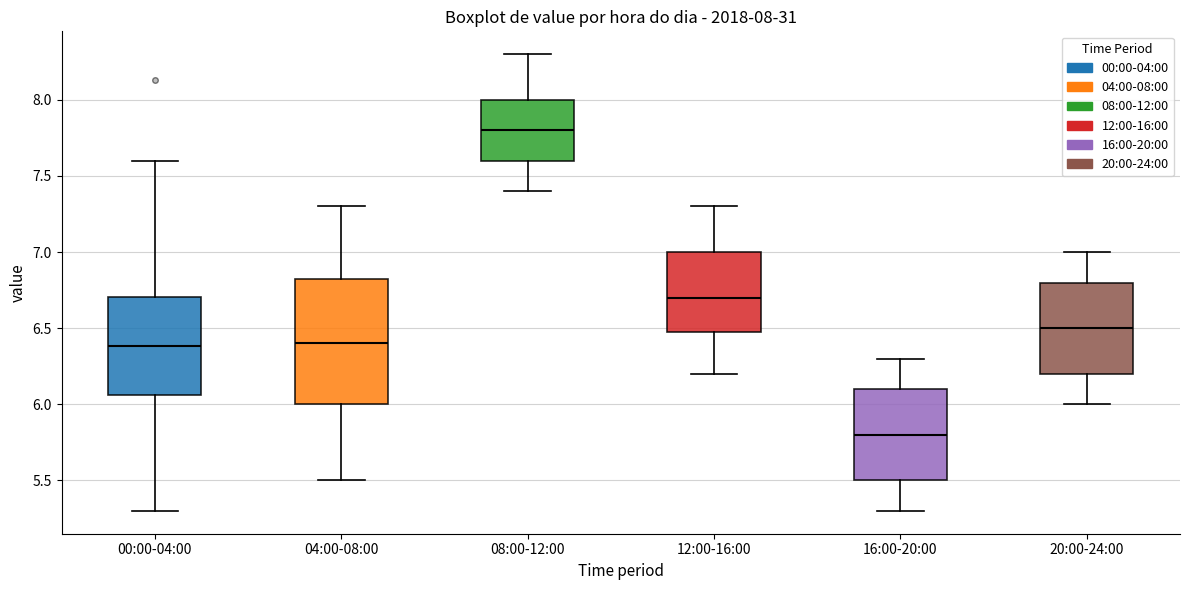

Comparing the boxes themselves (not the whiskers), which one is the tallest?

04:00-08:00